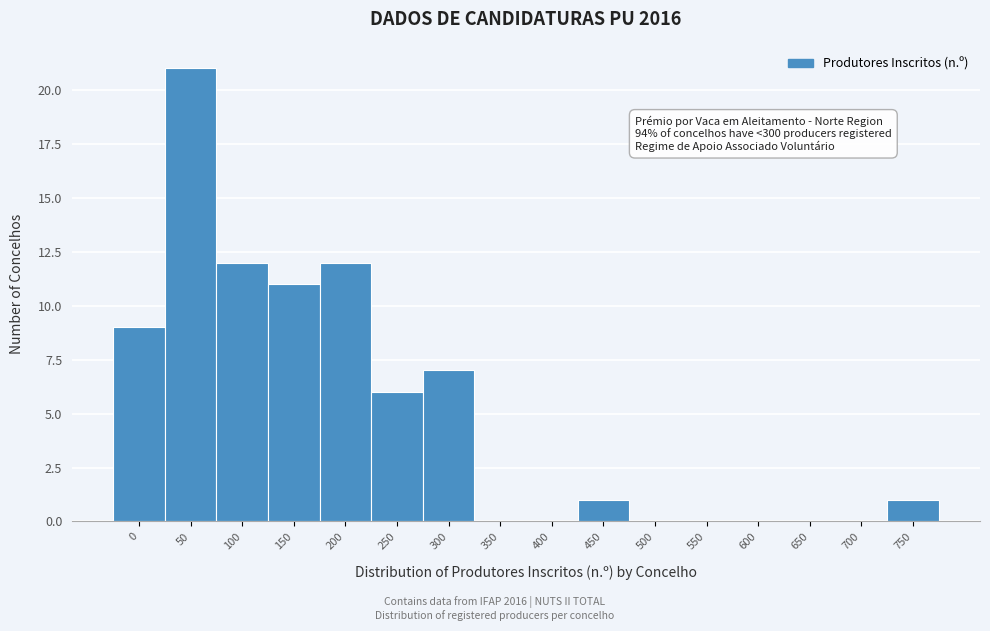

Reading left to right, transcribe all the data shown in this chart.

0=9	50=21	100=12	150=11	200=12	250=6	300=7	350=0	400=0	450=1	500=0	550=0	600=0	650=0	700=0	750=1